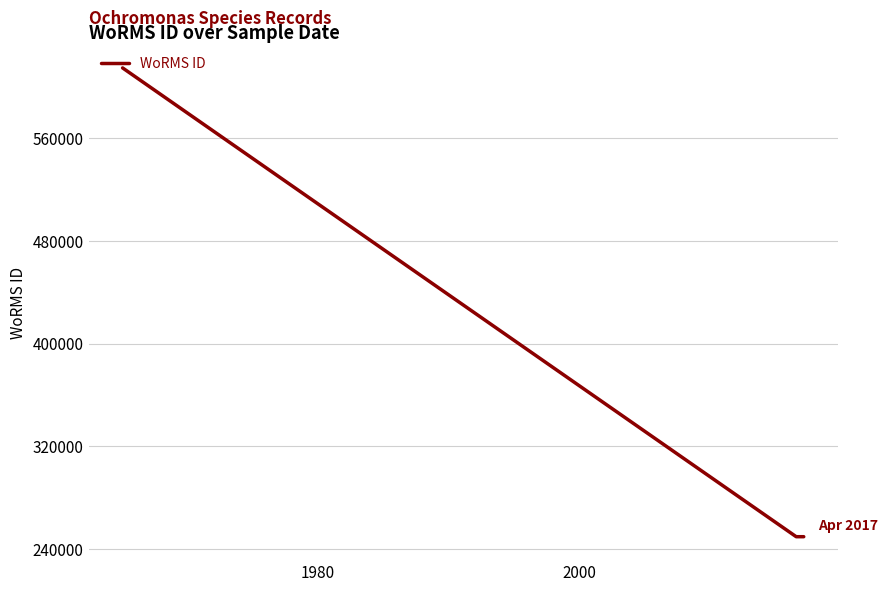

What is the sum of all values?

1114144